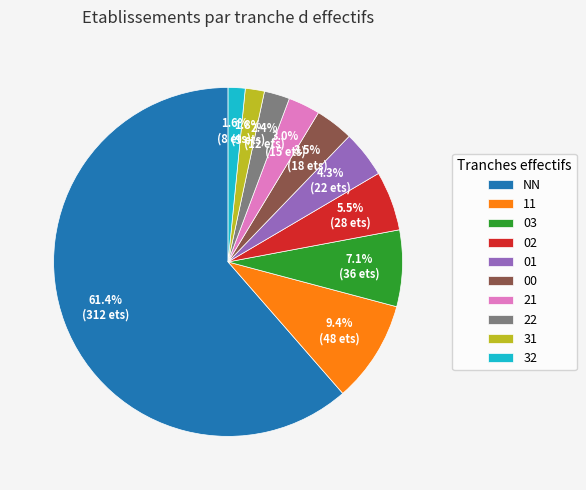

To the nearest percent, what percentage of the pie is 32?

2%